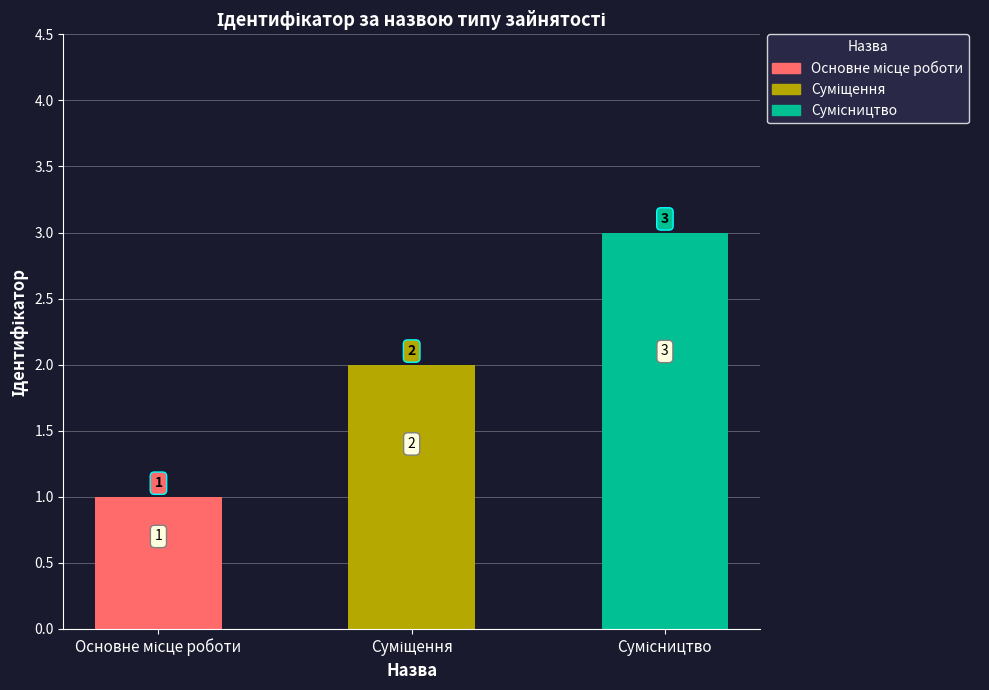

Reading left to right, extract all data points from this chart.

1	2	3